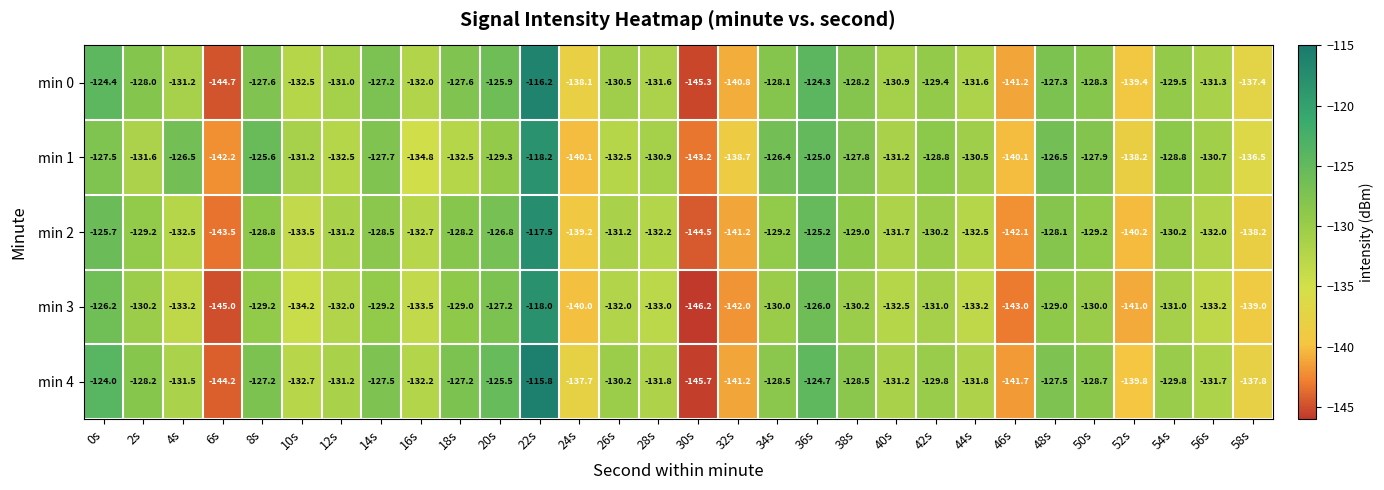

Is the value of min 4 at 54s greater than the value of min 2 at 6s?

Yes